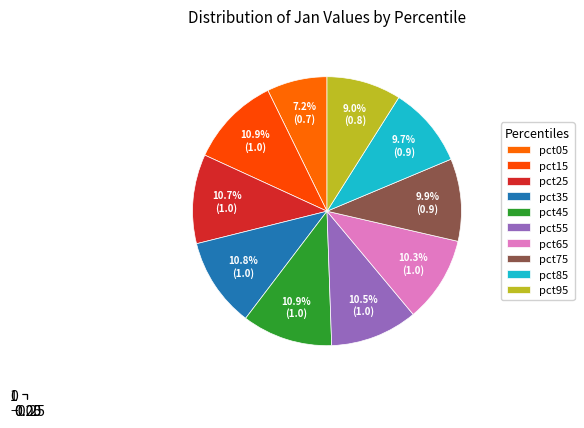

Which slice is the largest?

pct15